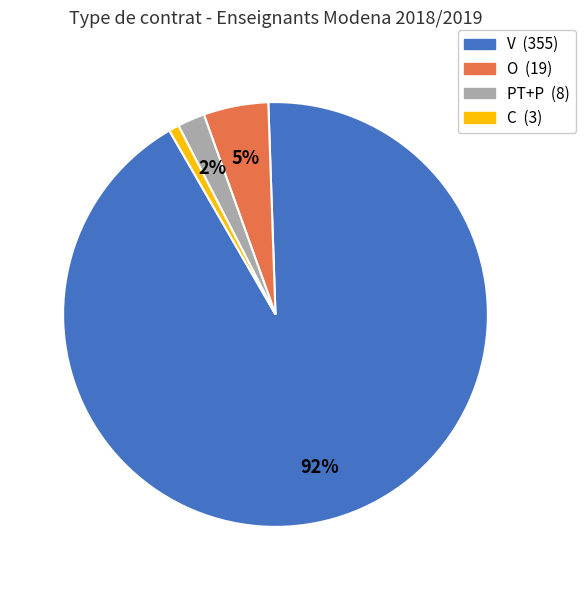

Which category has the biggest portion of the pie?

V